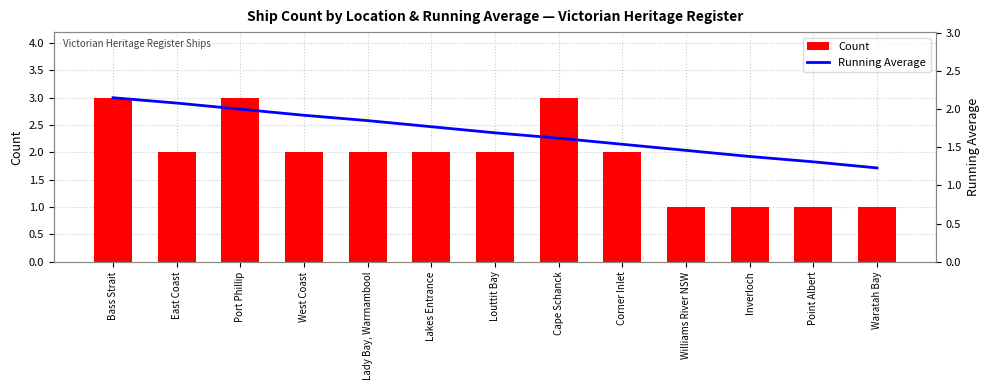

What is the spread (max minus min) of values at Inverloch?

0.4